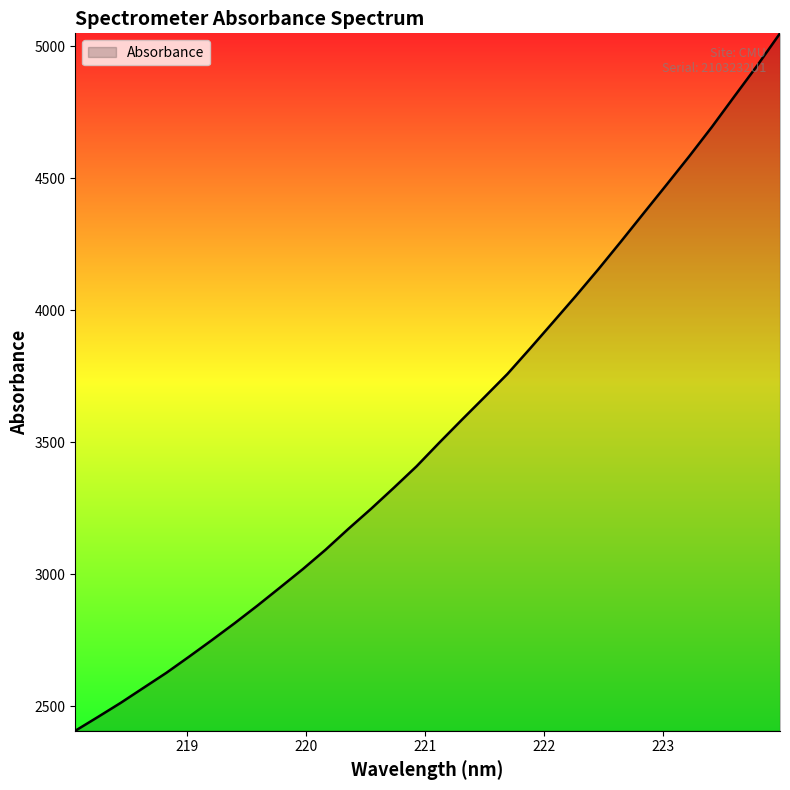

True or false: there are more than 2 points higher than both neighbors.

False